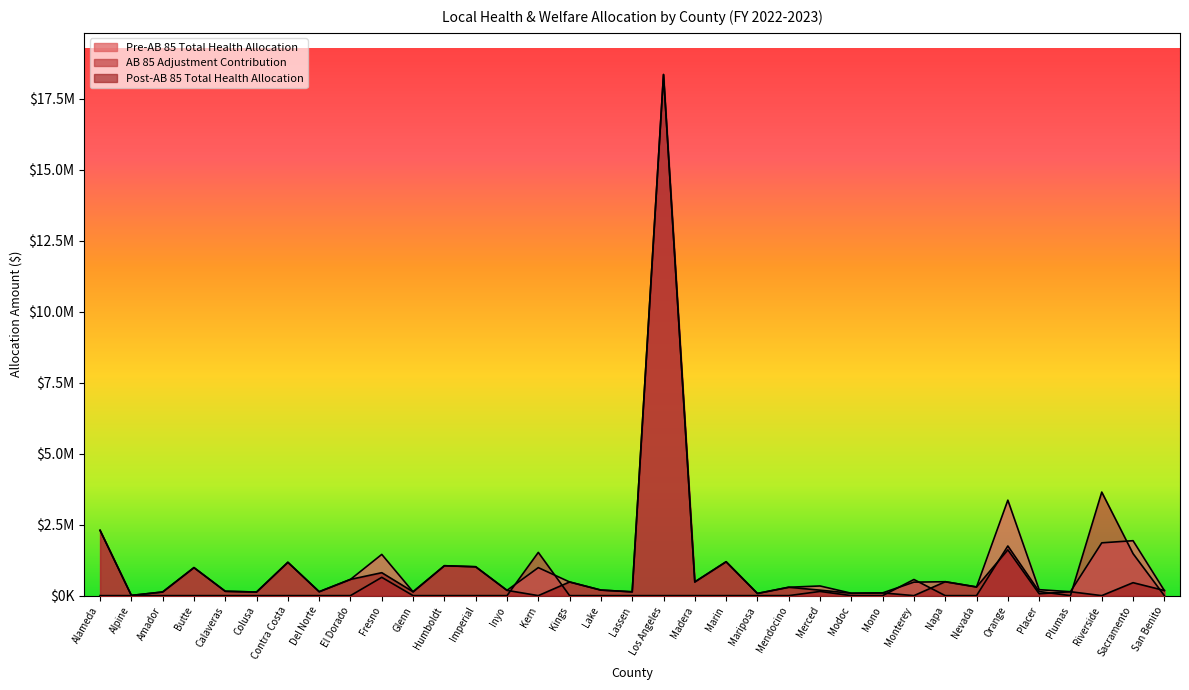

In Pre-AB 85 Total Health Allocation, how many points are lower than both neighbors (excluding endpoints)?

11